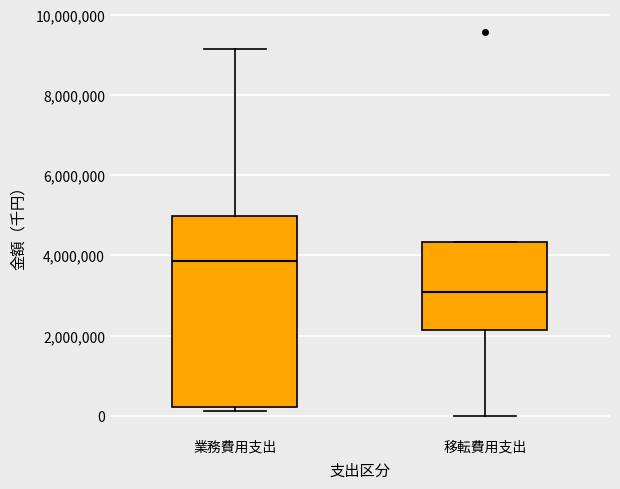

Which box has the lowest median line?

移転費用支出